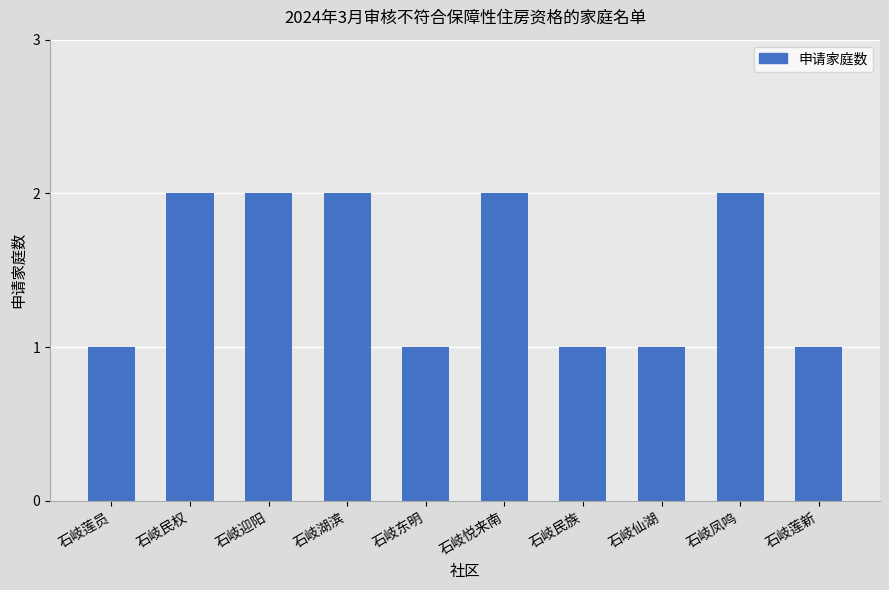

True or false: the data shows 1 at 石岐莲员.

False